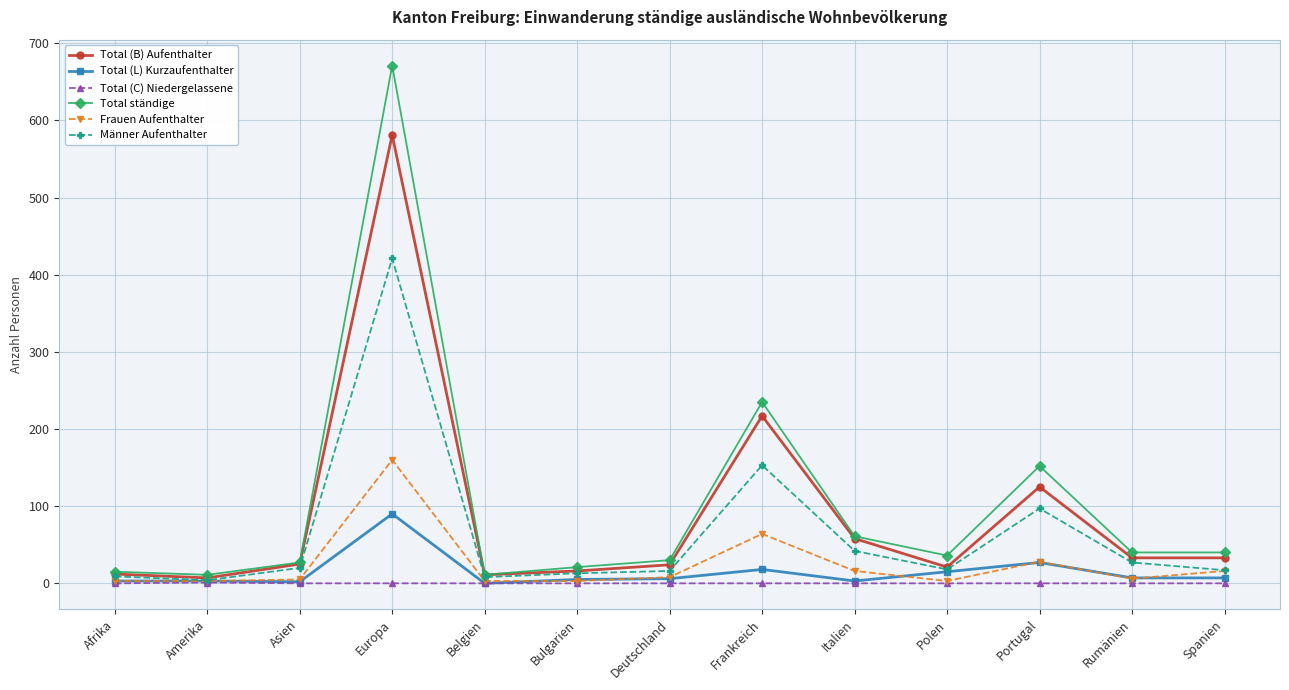

Where is Total ständige nearest to the value 341?

Frankreich